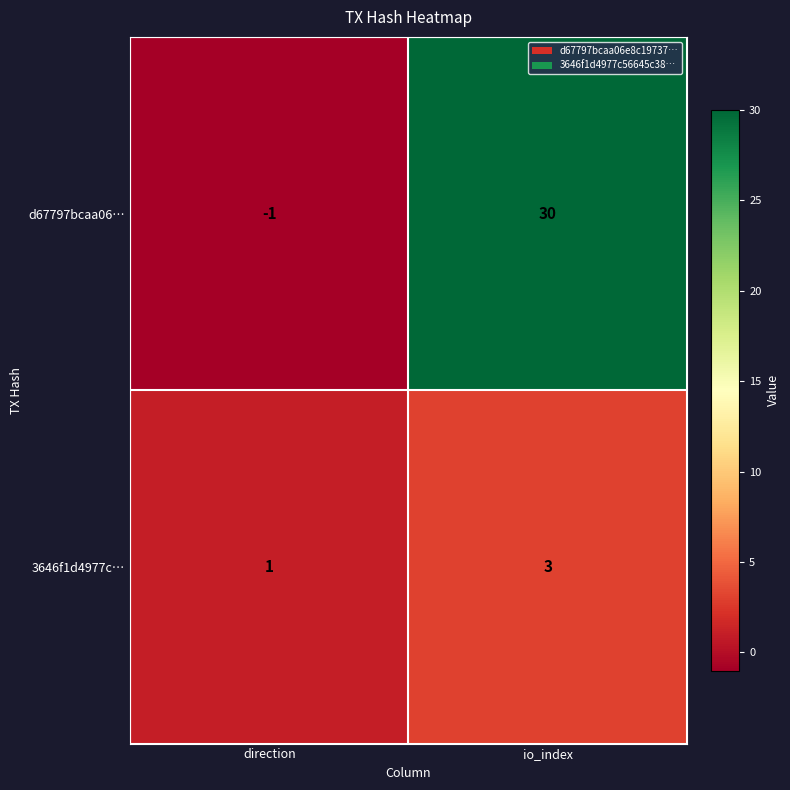

What is the sum of all 3646f1d4977c… values?

4